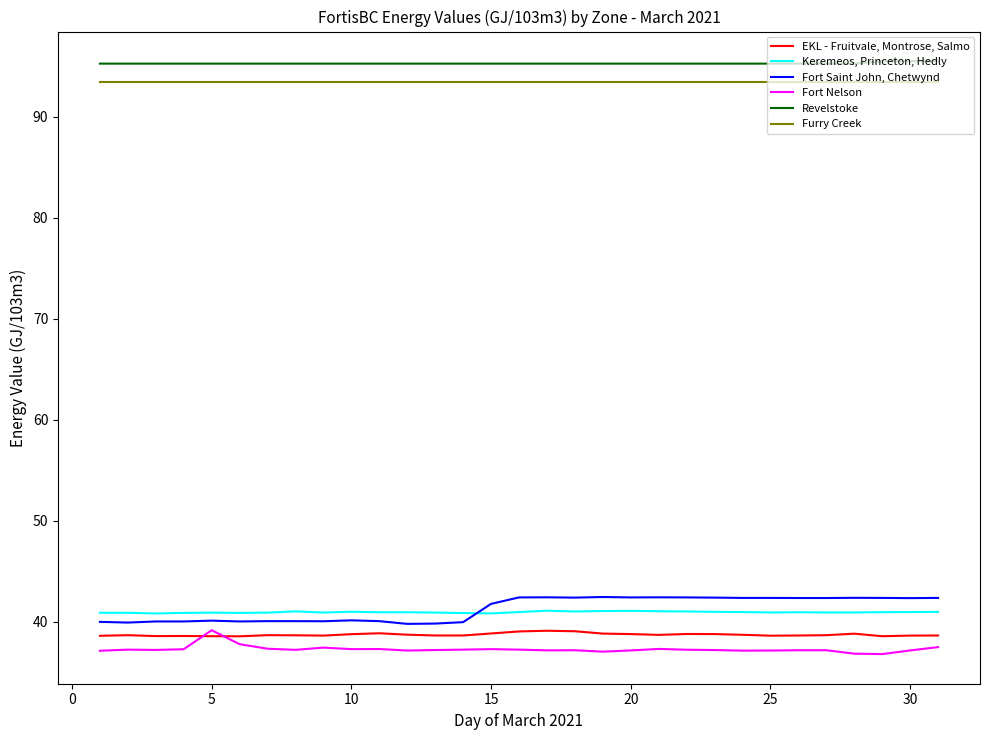

What is the smallest value displayed?

36.8